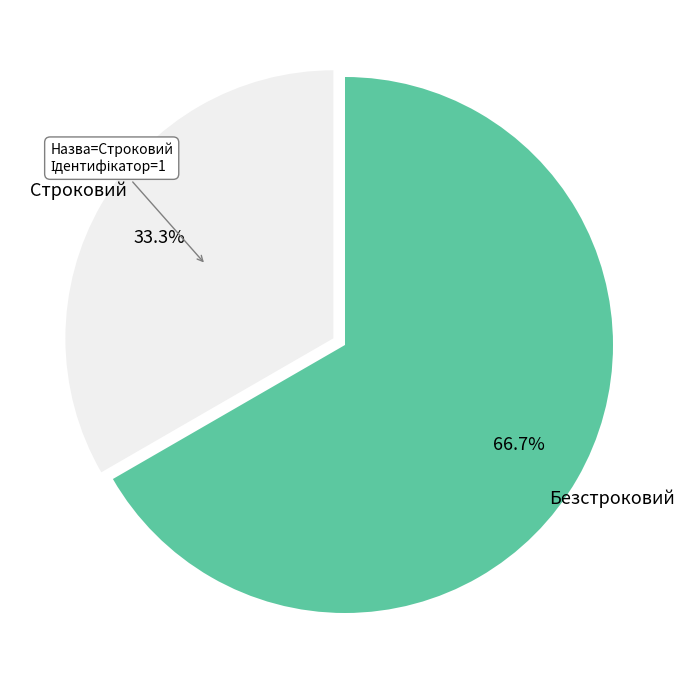

True or false: Строковий accounts for 33% of the total.

True